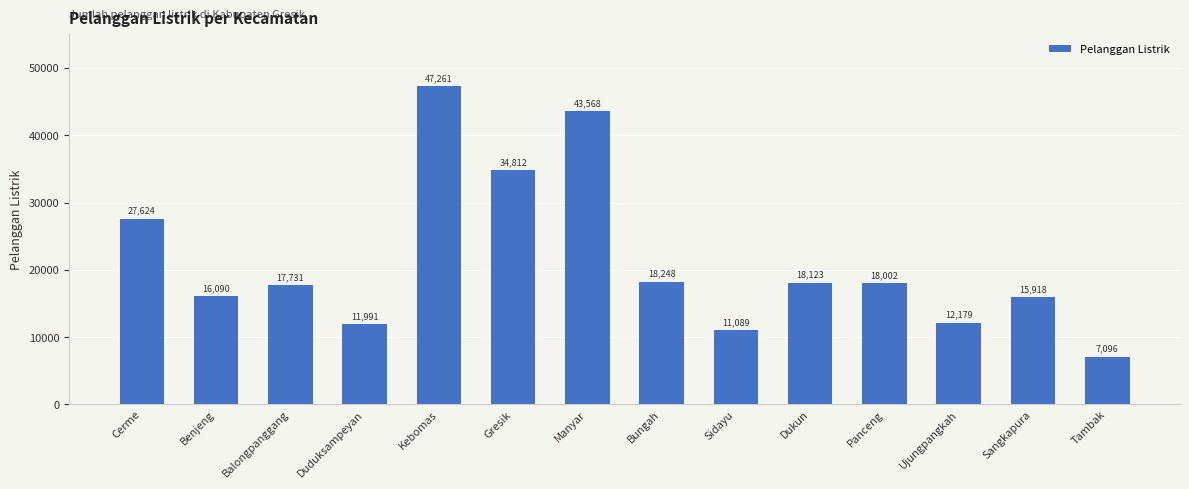

Reading right to left, what are all the values shown in this chart?

Tambak=7096	Sangkapura=15918	Ujungpangkah=12179	Panceng=18002	Dukun=18123	Sidayu=11089	Bungah=18248	Manyar=43568	Gresik=34812	Kebomas=47261	Duduksampeyan=11991	Balongpanggang=17731	Benjeng=16090	Cerme=27624